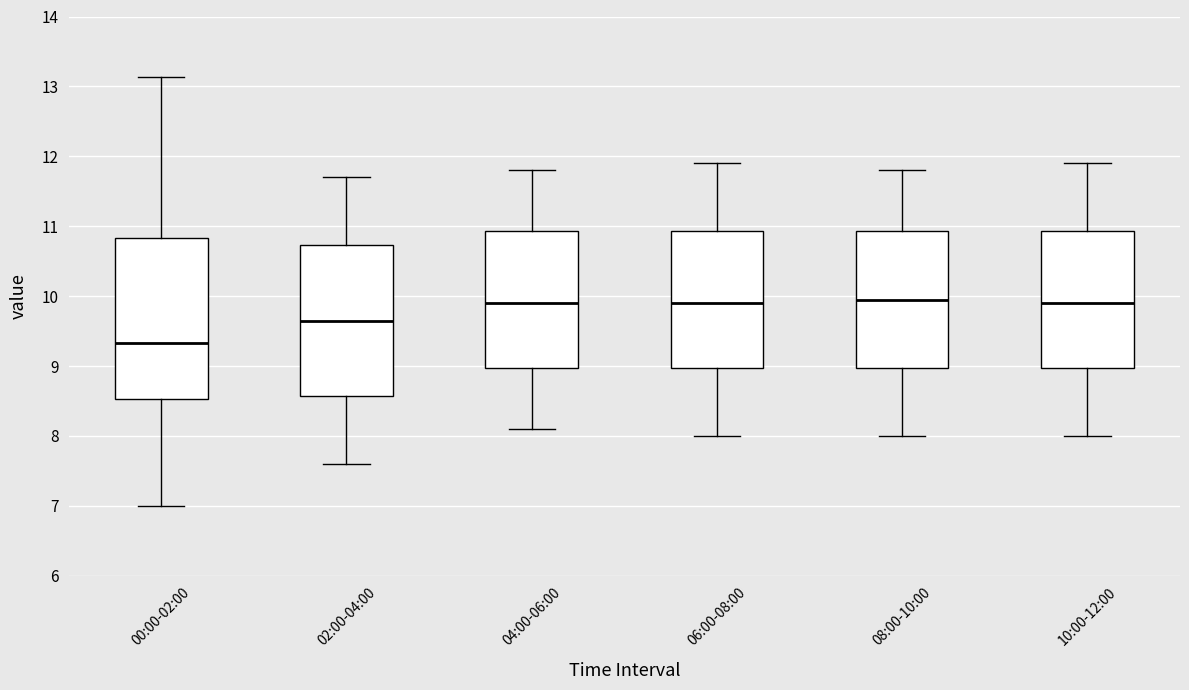

Reading left to right, transcribe this box plot: for each box, give where its median line is, the range the box spans, and where its two whiskers end, as read against the y-axis. The values are not printed on the chart, so give them approximately, as read against the axis.

00:00-02:00: median 9.3, box 8.5 to 10.8, whiskers 7.0 to 13.1
02:00-04:00: median 9.7, box 8.6 to 10.7, whiskers 7.6 to 11.7
04:00-06:00: median 9.9, box 9.0 to 10.9, whiskers 8.1 to 11.8
06:00-08:00: median 9.9, box 9.0 to 10.9, whiskers 8.0 to 11.9
08:00-10:00: median 10.0, box 9.0 to 10.9, whiskers 8.0 to 11.8
10:00-12:00: median 9.9, box 9.0 to 10.9, whiskers 8.0 to 11.9